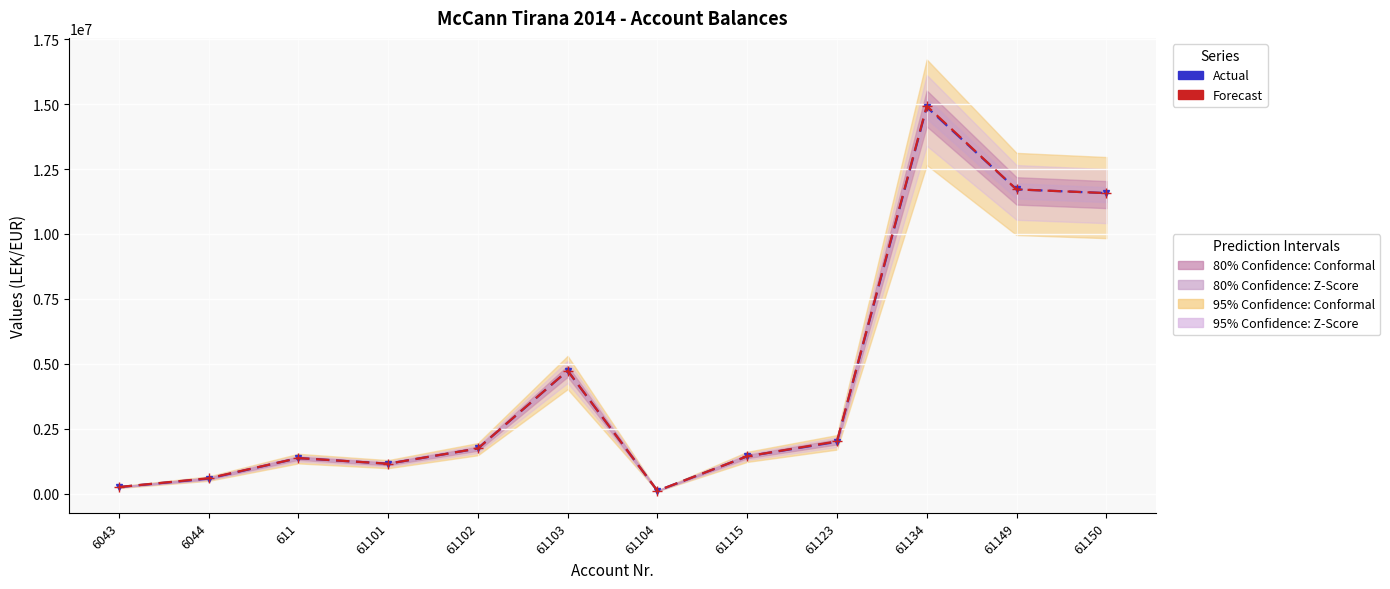

In Actual (Taxable), how many points are lower than both neighbors (excluding endpoints)?

2